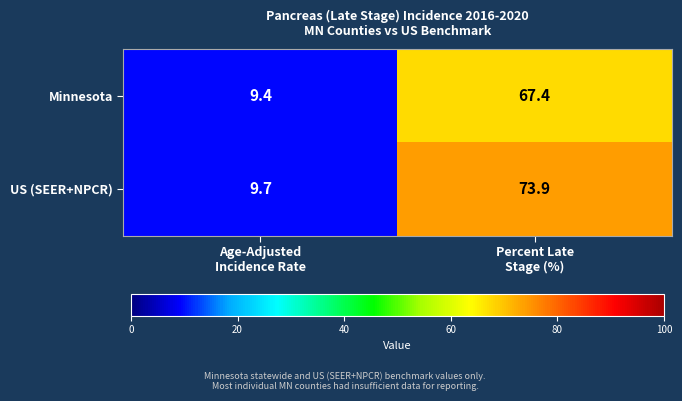

Reading right to left, extract all data points from this chart.

Minnesota: 67.4	9.4
US (SEER+NPCR): 73.9	9.7